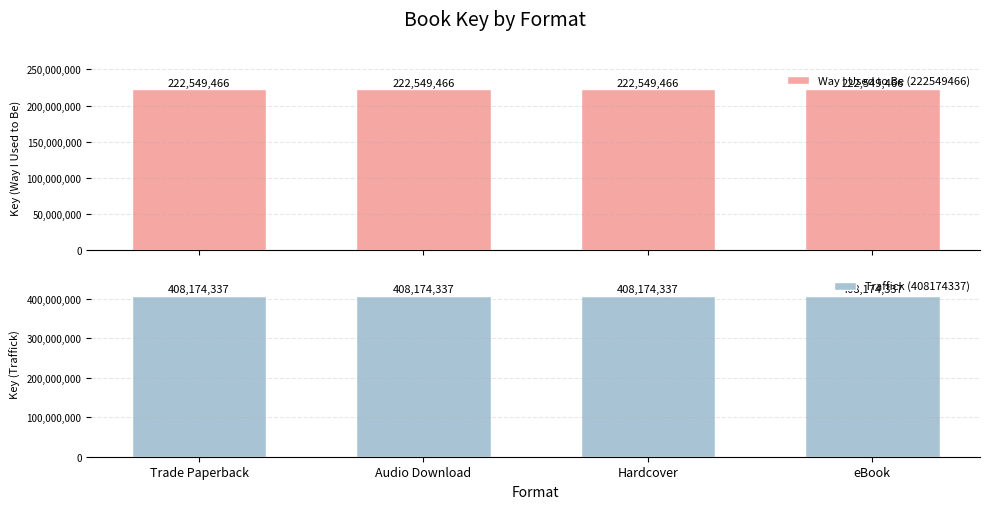

At which label is Way I Used to Be (222549466) closest to 222549466?

Trade Paperback